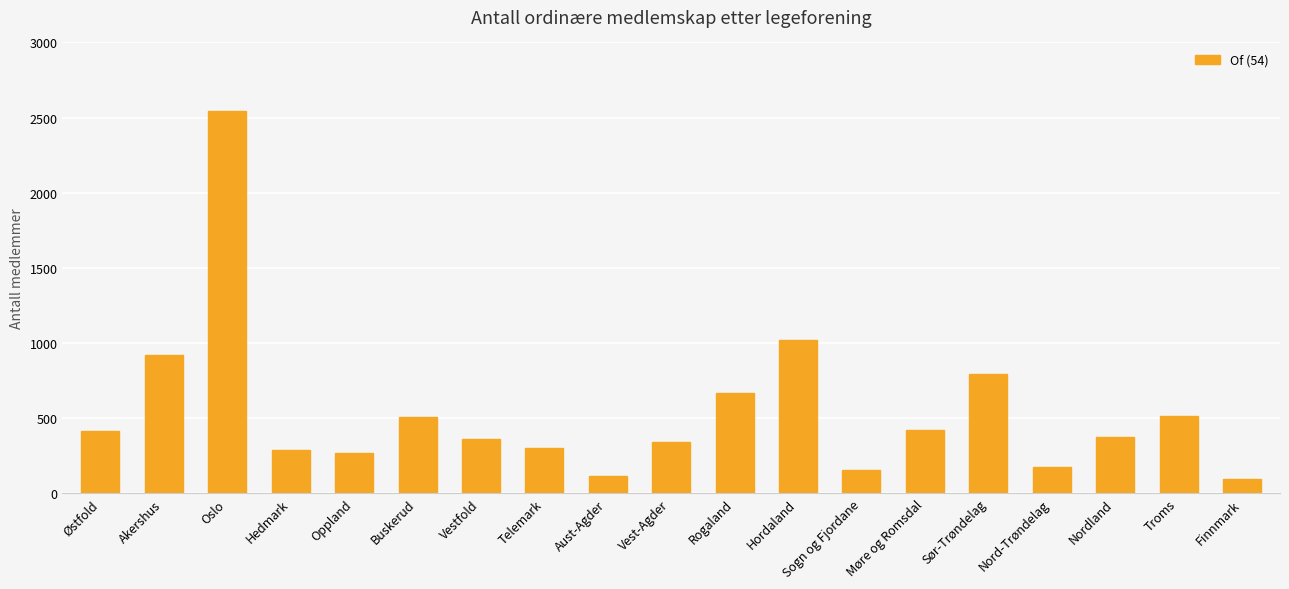

What is the label of the 10th bar from the left?

Vest-Agder